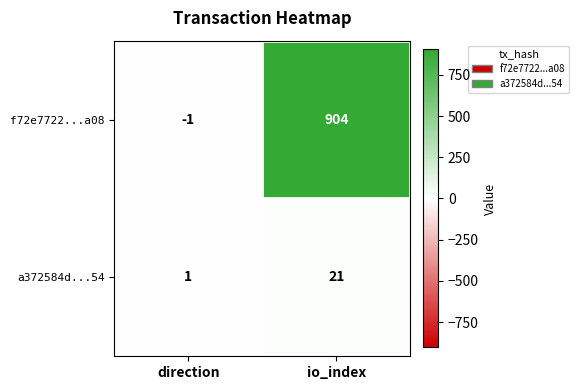

What is the spread (max minus min) of values at direction?

2